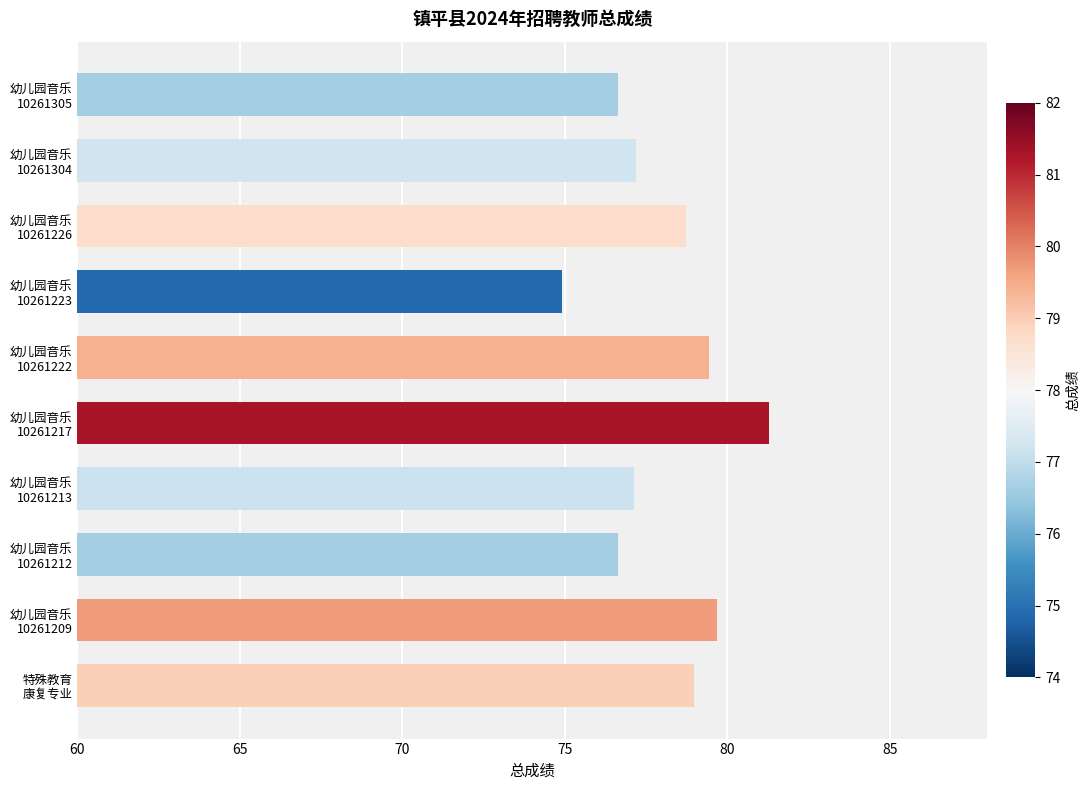

Which label corresponds to the smallest value in the chart?

幼儿园音乐
10261223